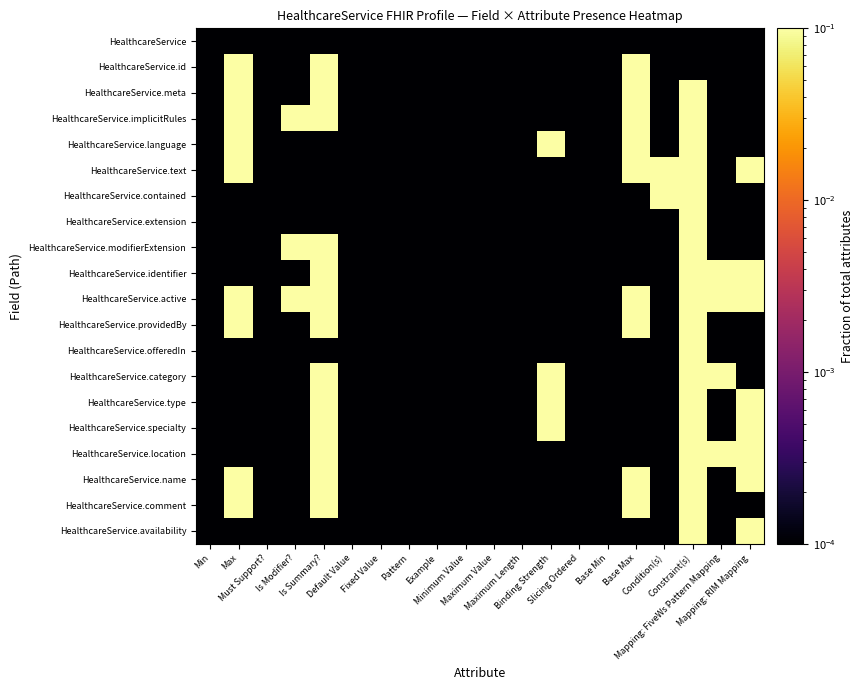

Which category has the lowest value across all series?

Min